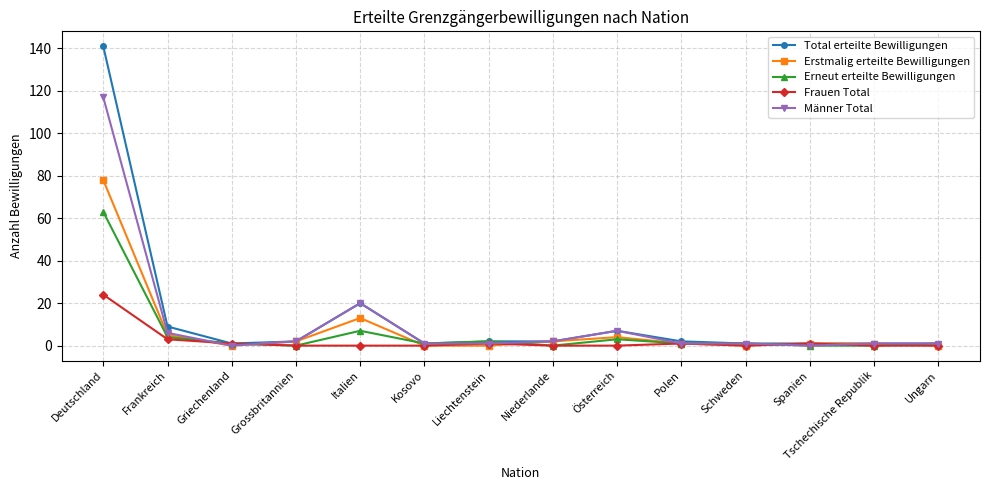

What is the spread (max minus min) of values at Deutschland?

117